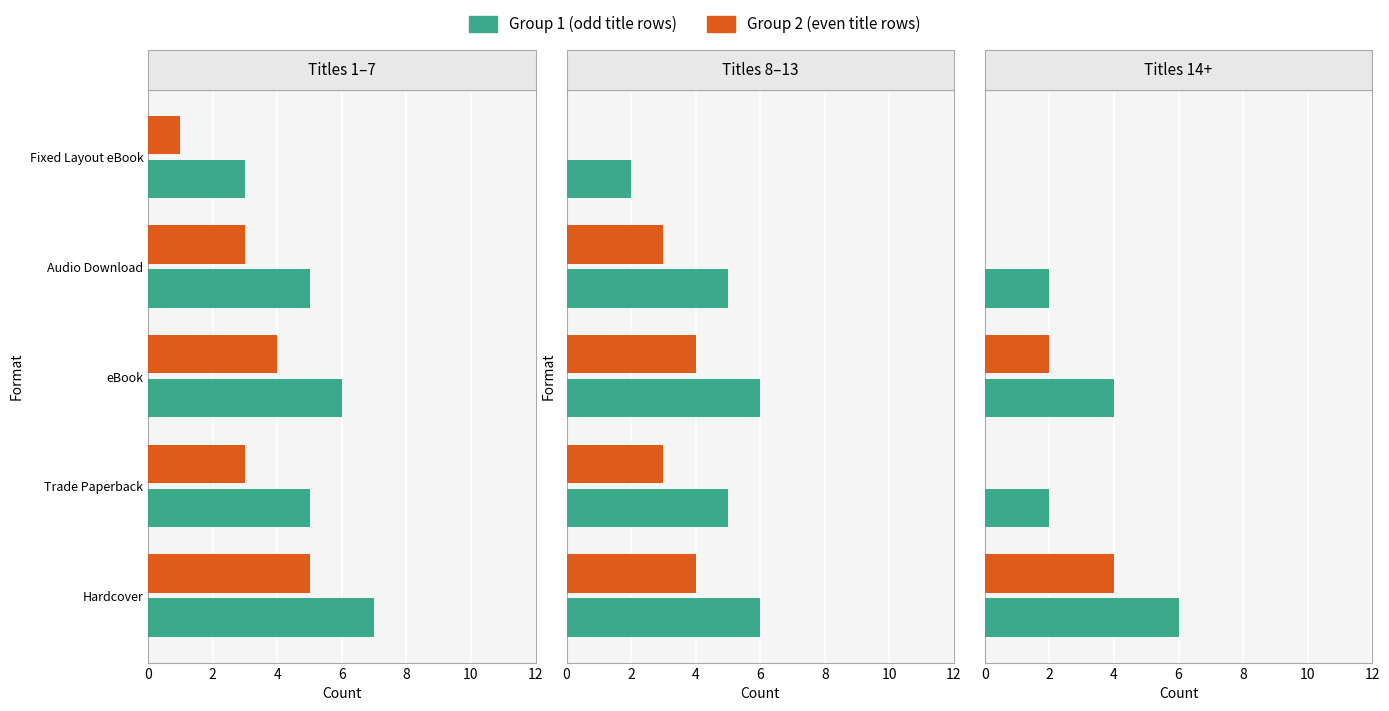

Rank the series by their maximum value, from lowest to highest.

Group 2 (even rows), Group 1 (odd rows)